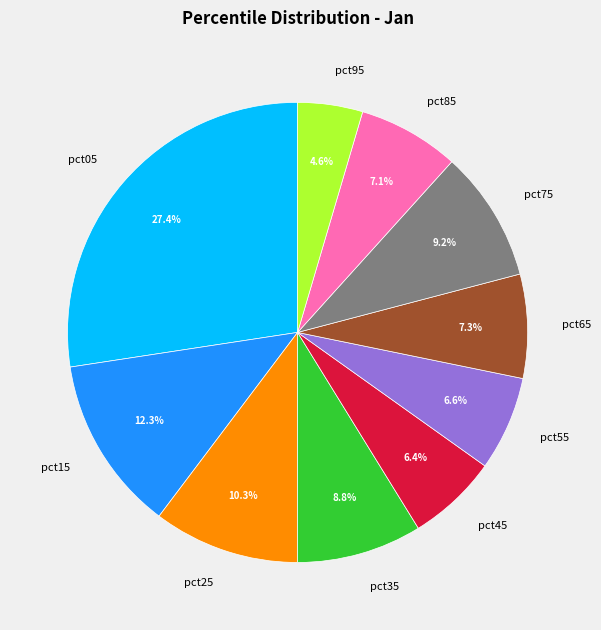

How many segments does this pie chart have?

10